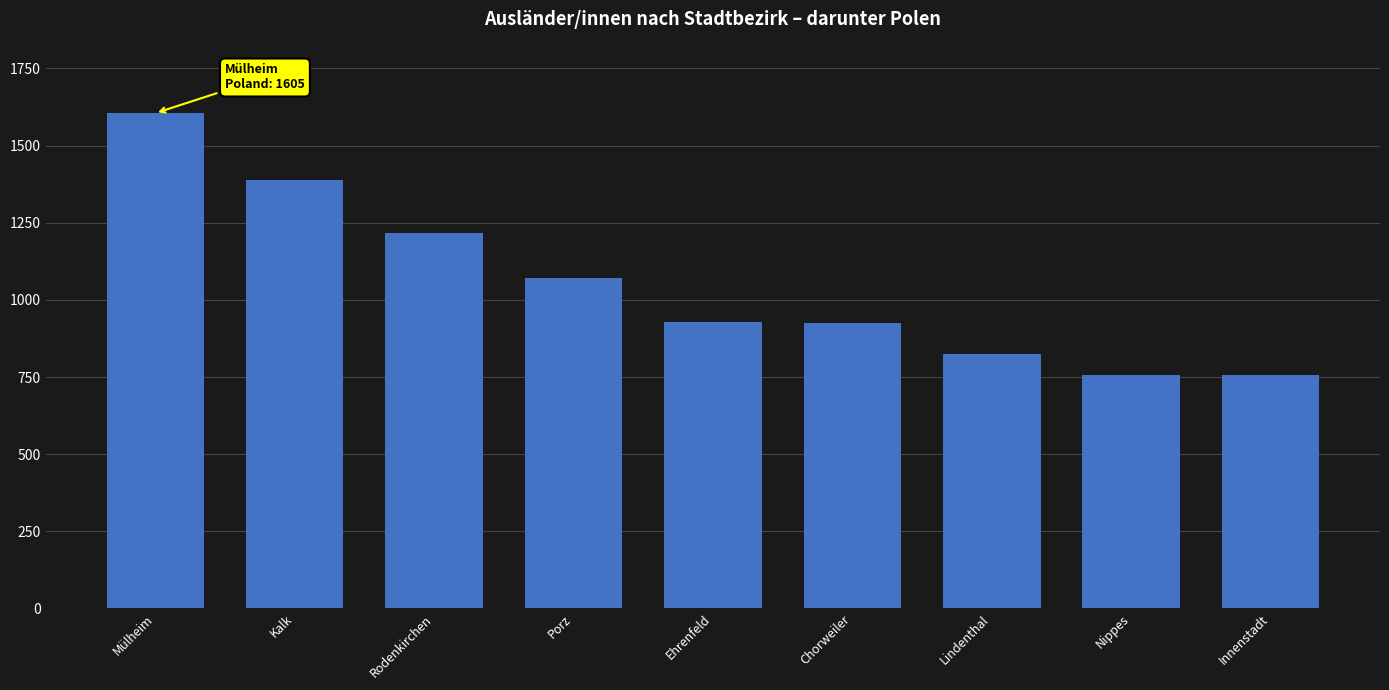

What is the sum of the values at Porz and Rodenkirchen?

2286